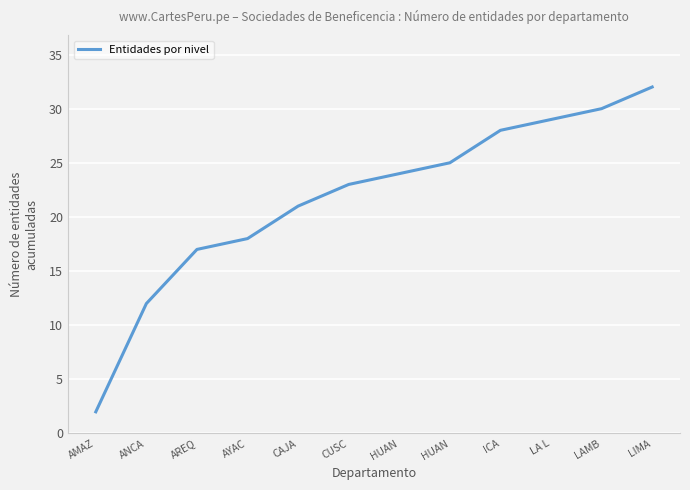

Does the chart have visible grid lines?

Yes